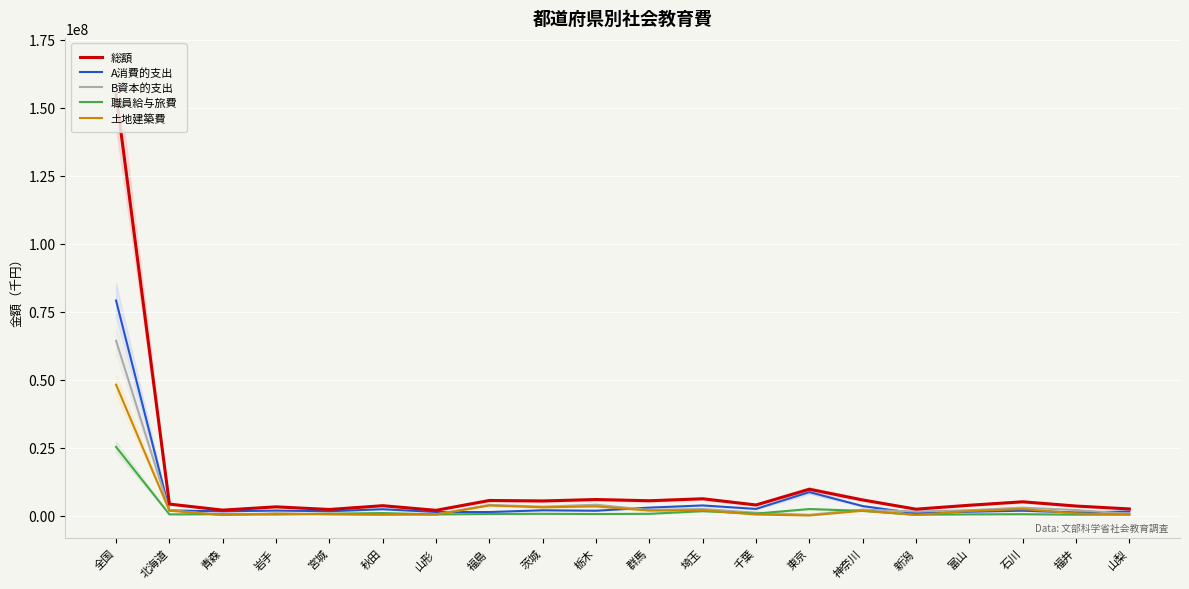

List the series in order of their peak value, lowest first.

職員給与旅費, 土地建築費, B資本的支出, A消費的支出, 総額